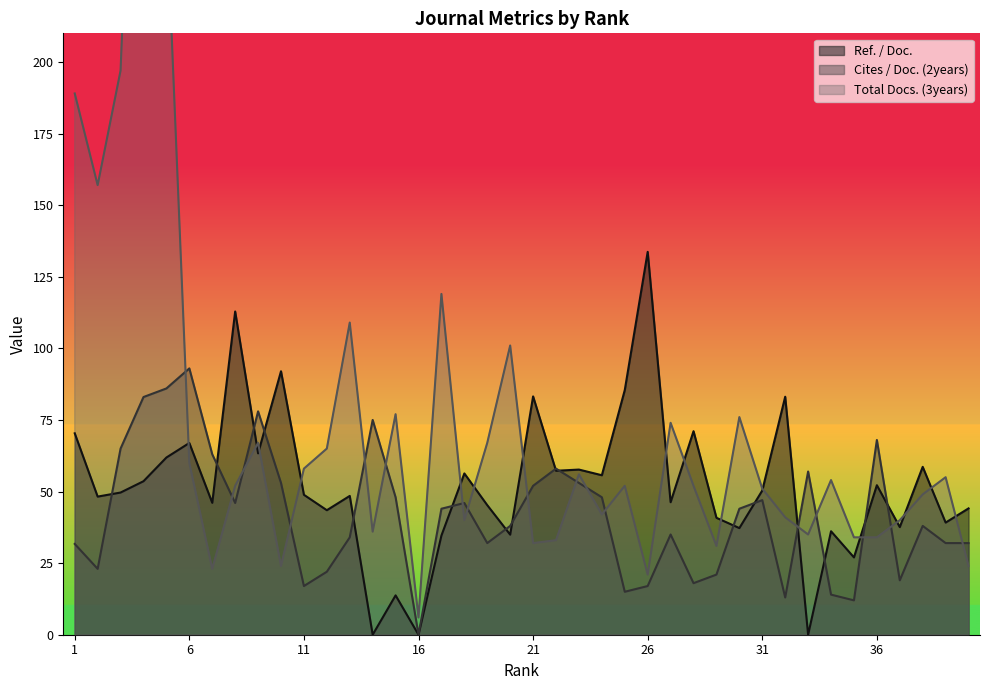

How many data points does each series have?

40